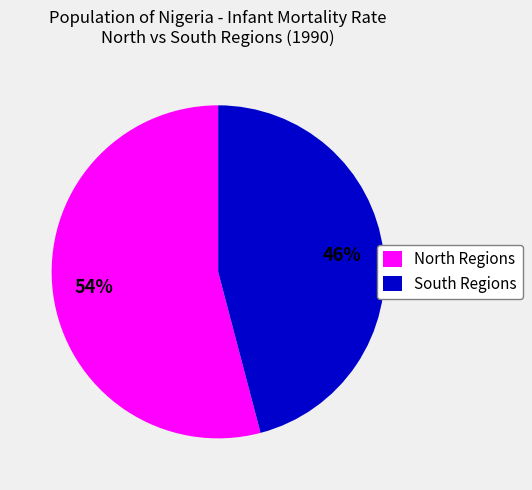

Is it true that North Regions is 60% of the pie?

False